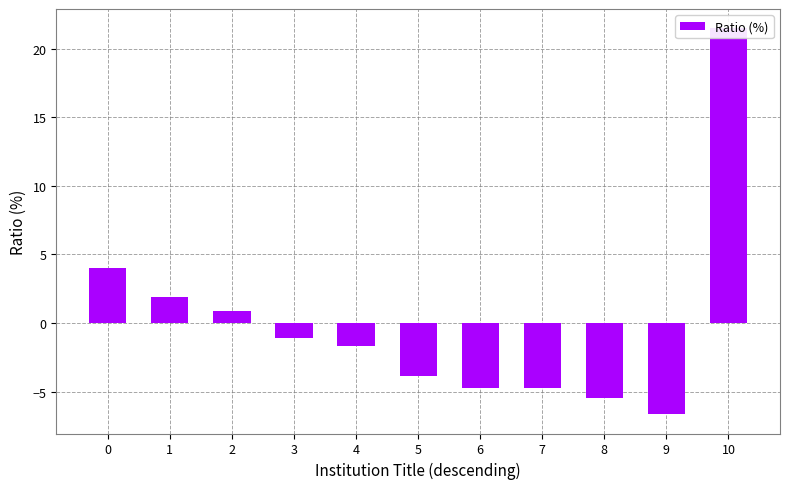

How many bars are there in total?

11